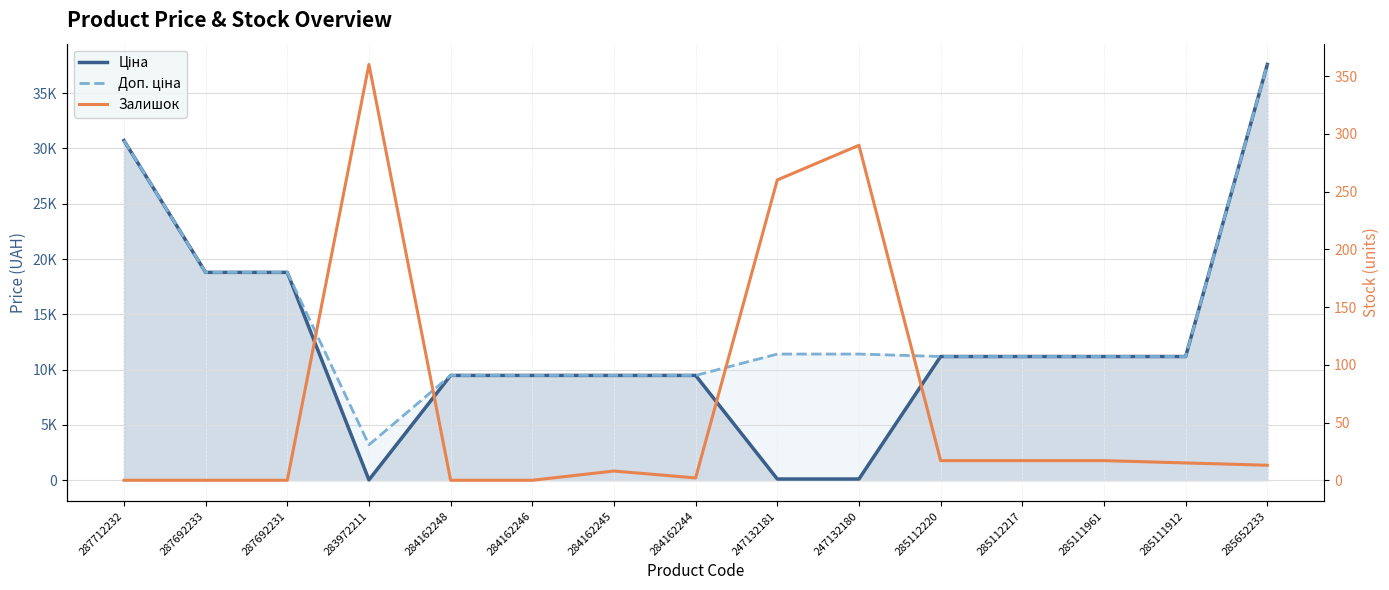

At how many categories does at least one series exceed 33695?

1